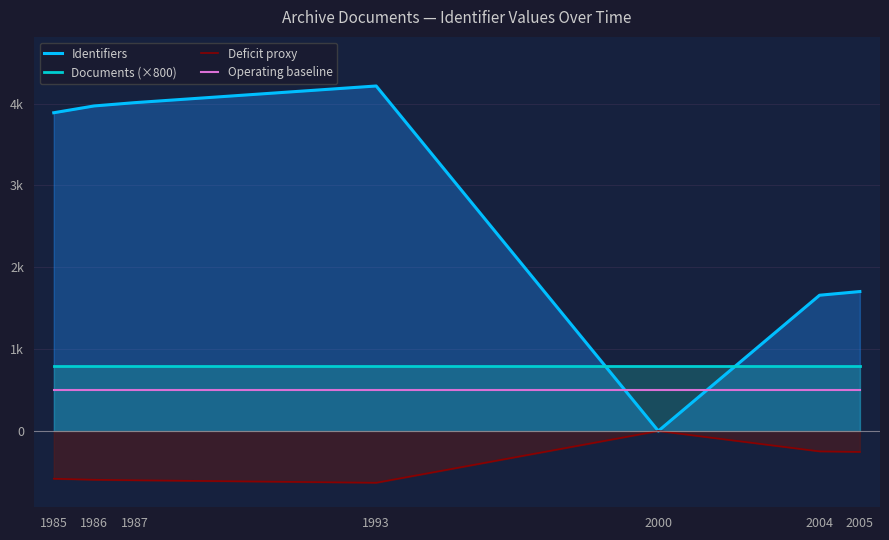

True or false: Identifiers has a value of 4012.0 at 1987.

True